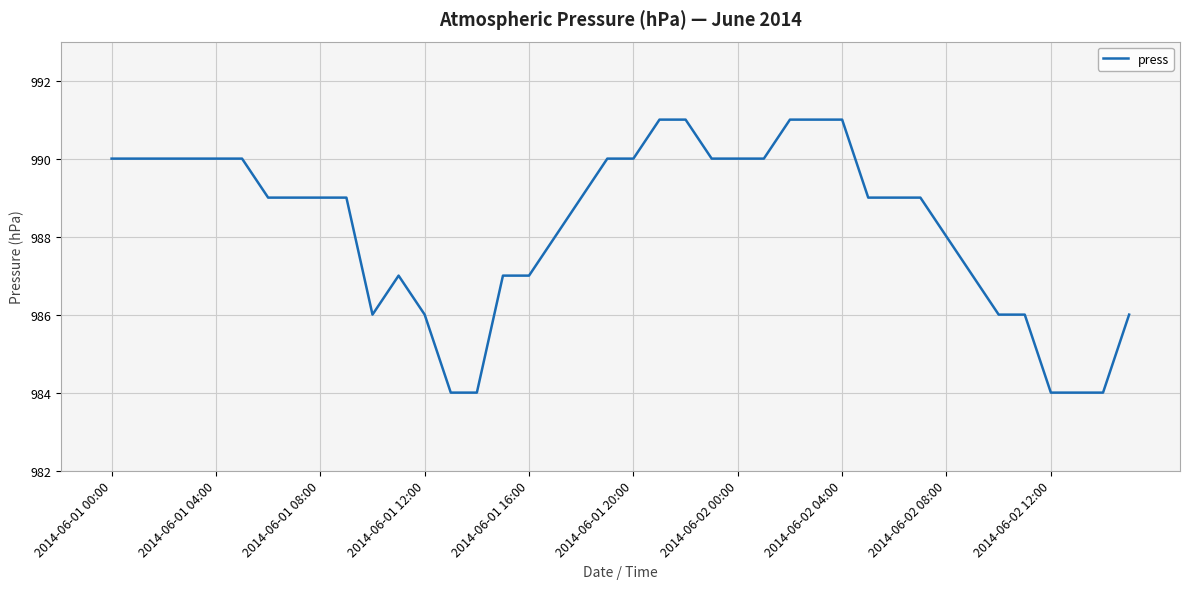

What is the minimum value shown in the chart?

984